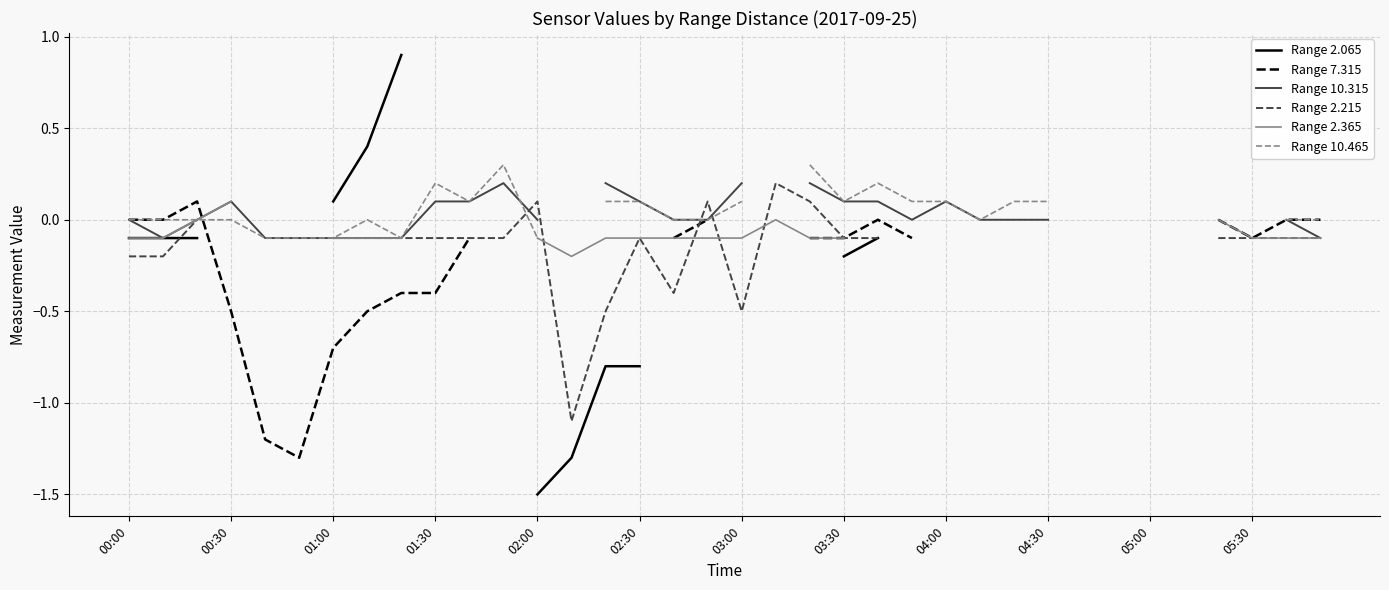

Which series ends up on top after the final intersection of Range 2.365 and Range 2.215?

Range 2.215